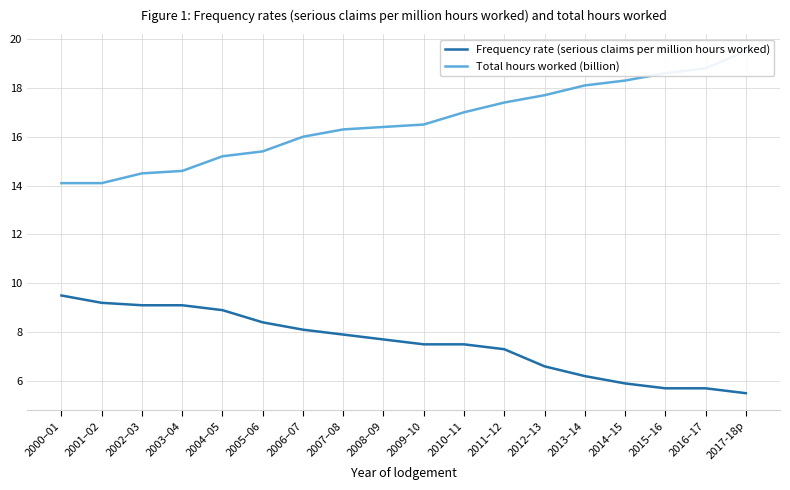

What is the label of the 8th point from the right?

2010–11